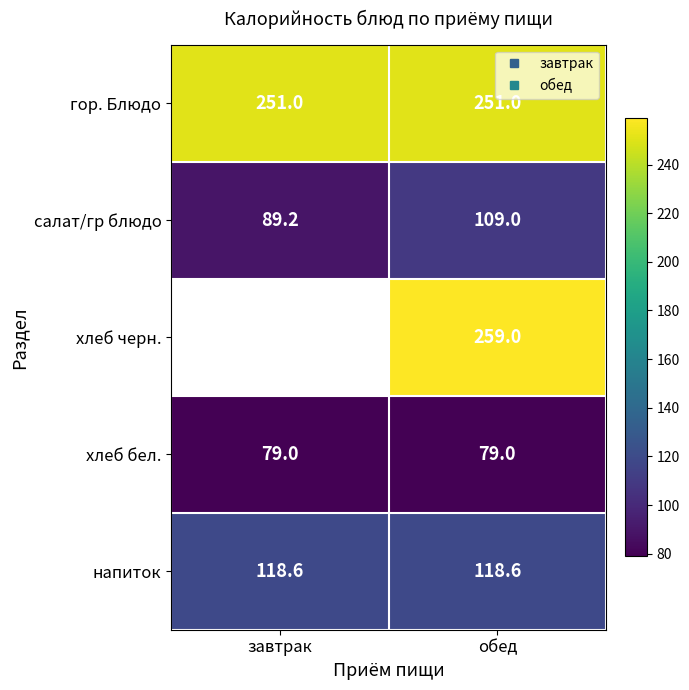

Count the number of categories in the chart.

2